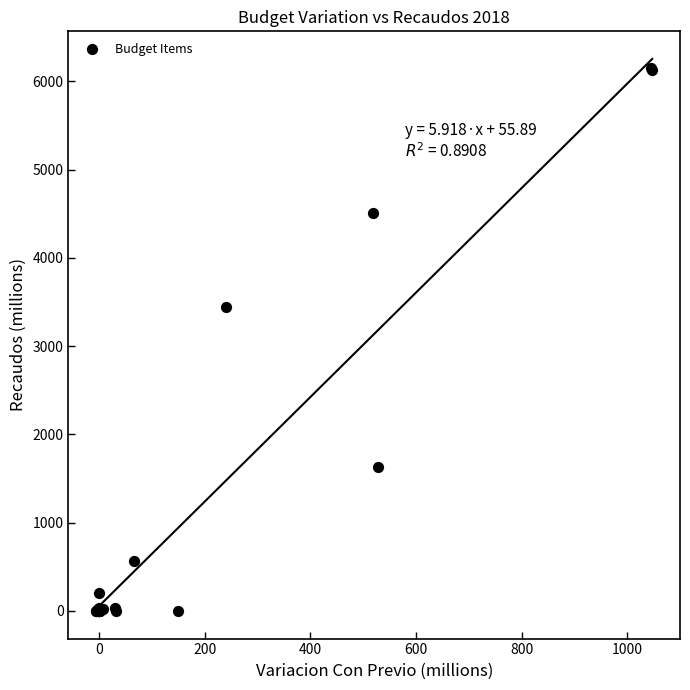

What Y value in the scatter plot is closest to 3077?

3440.0